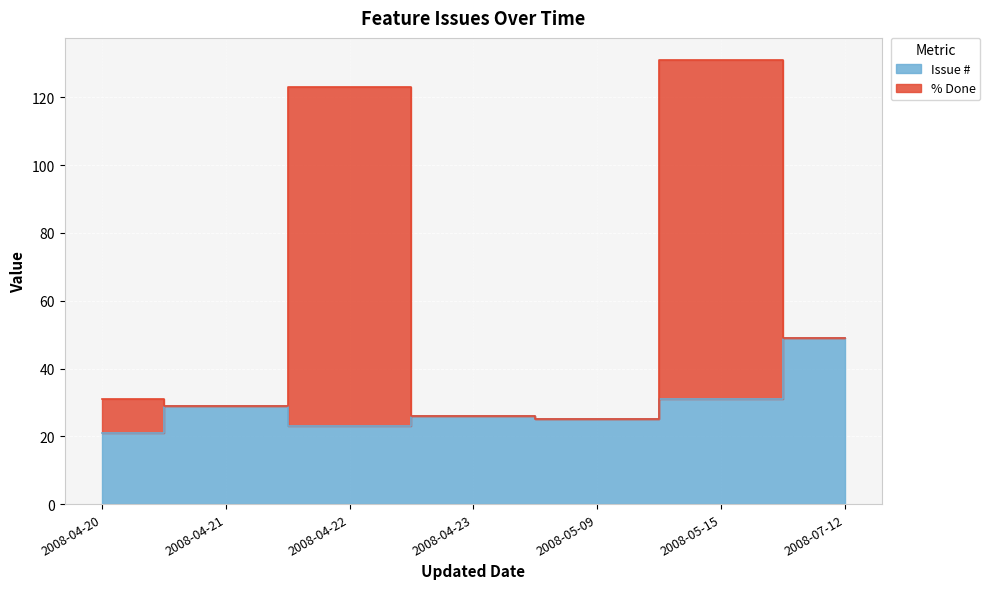

Between 2008-04-20 and 2008-04-23, which is larger?

2008-04-23